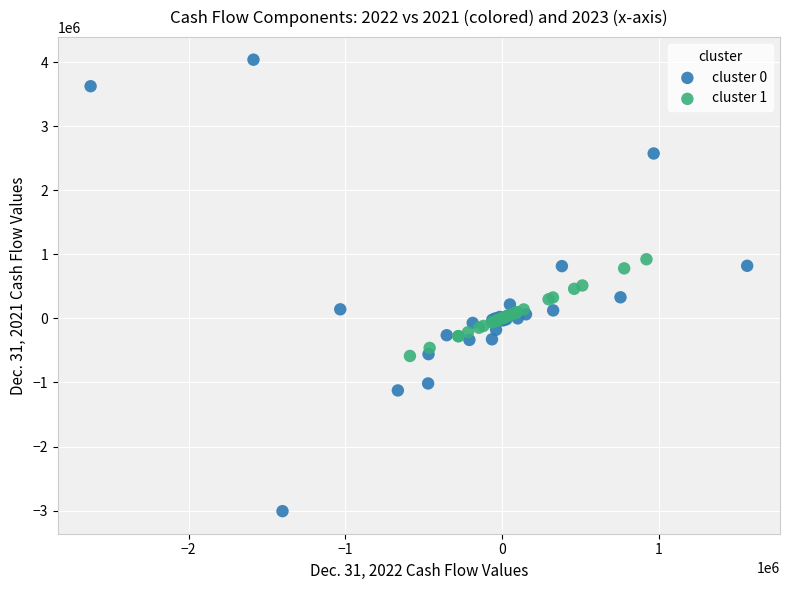

Which series reaches the maximum Y coordinate?

cluster 0